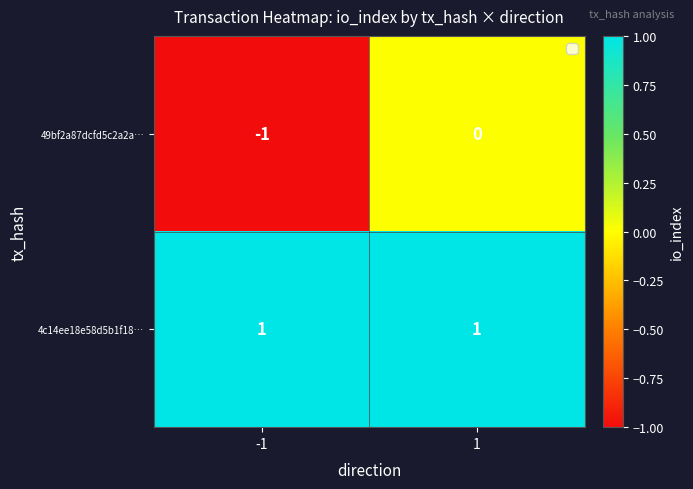

What is the difference between the highest and lowest values at -1?

2